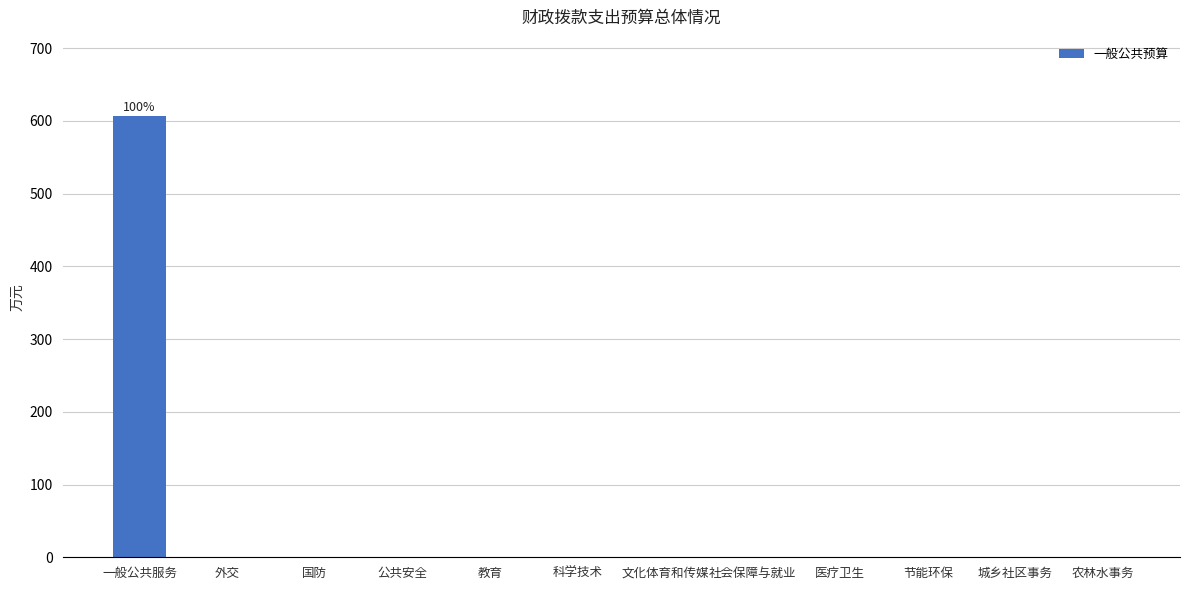

The value at 一般公共服务 is 606.4. True or false?

True